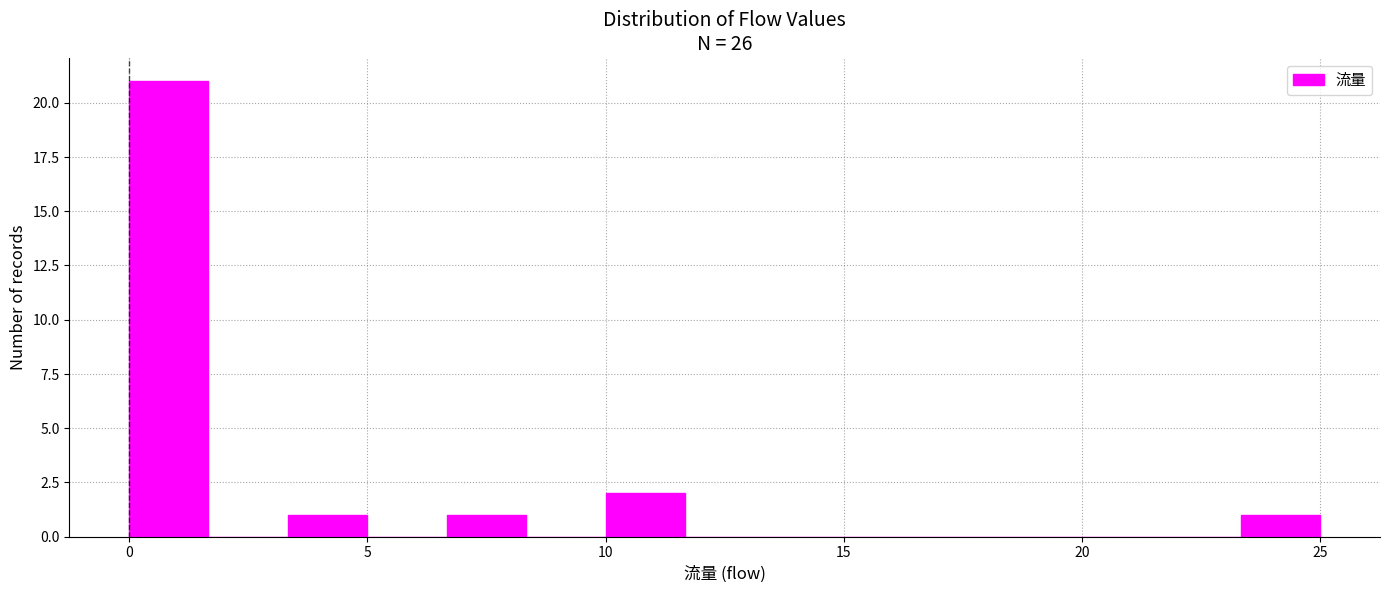

Read against the x-axis, roughly where is the centre of the tallest bar?

1.0